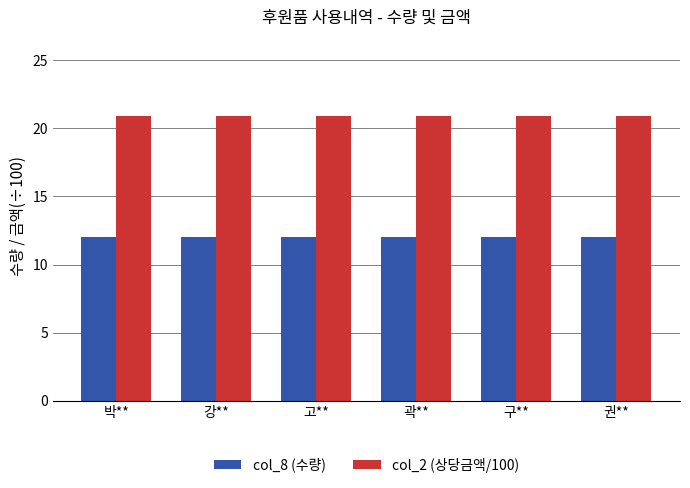

What is the difference between the highest and lowest values at 고**?

8.9